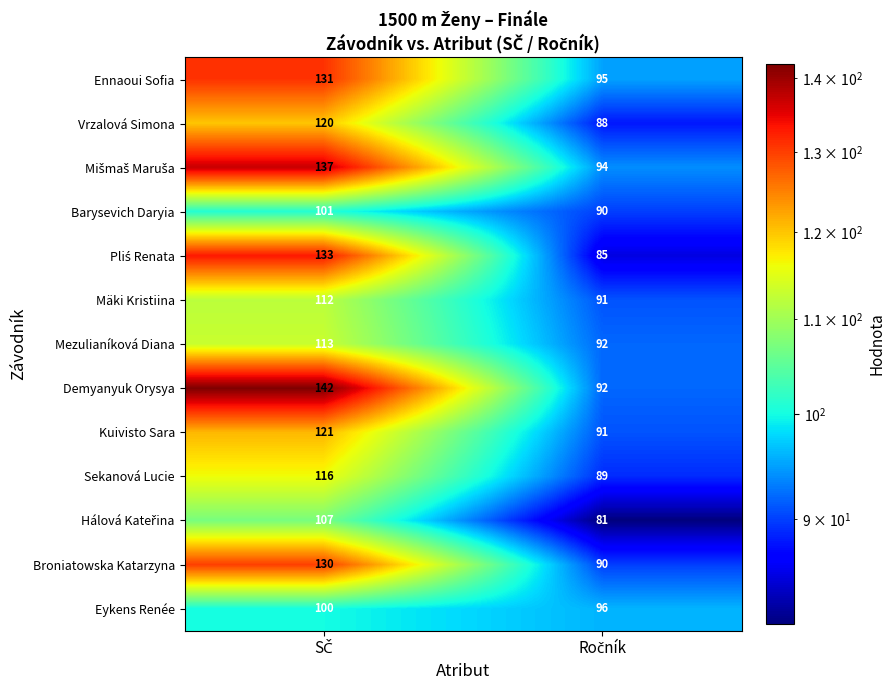

What is the sum of all Demyanyuk Orysya values?

234